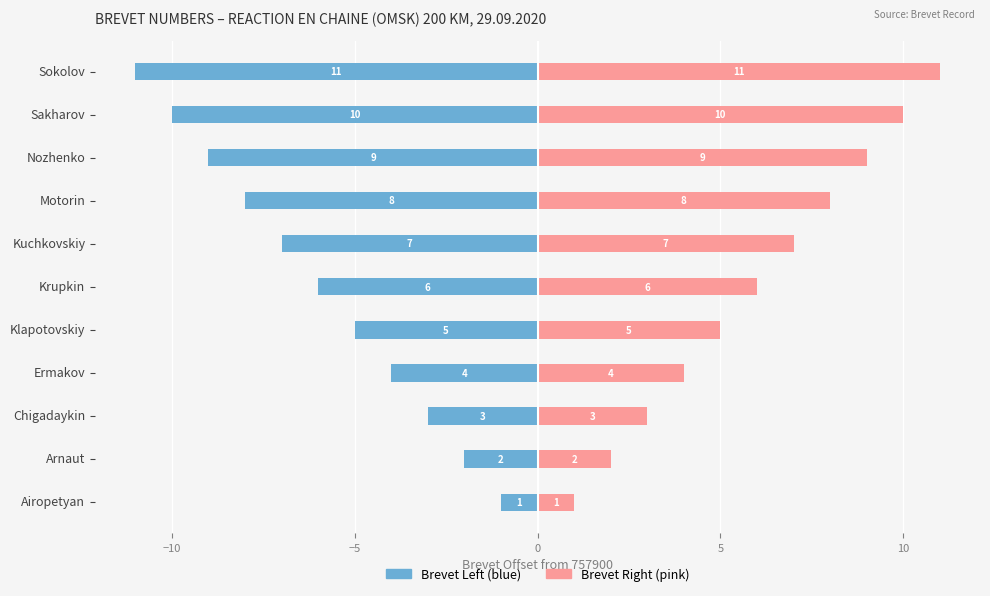

Rank the series at Nozhenko from lowest to highest value.

Brevet Left, Brevet Right